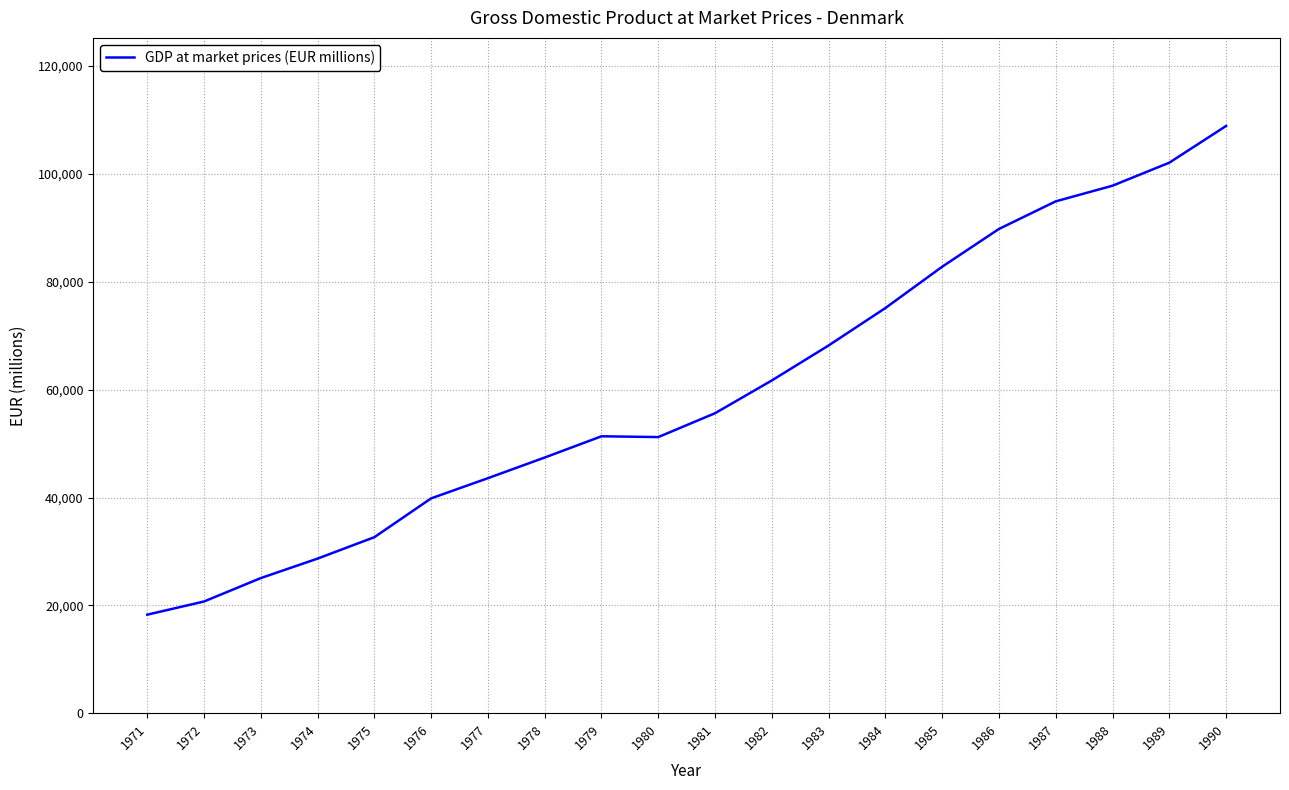

Count the number of values greater than 55635.

10